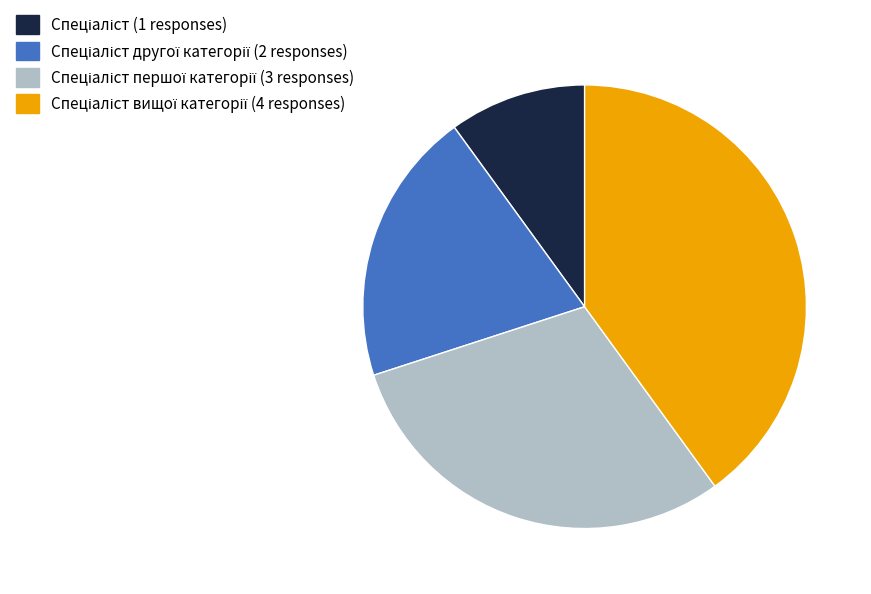

Does any single category account for the majority?

No